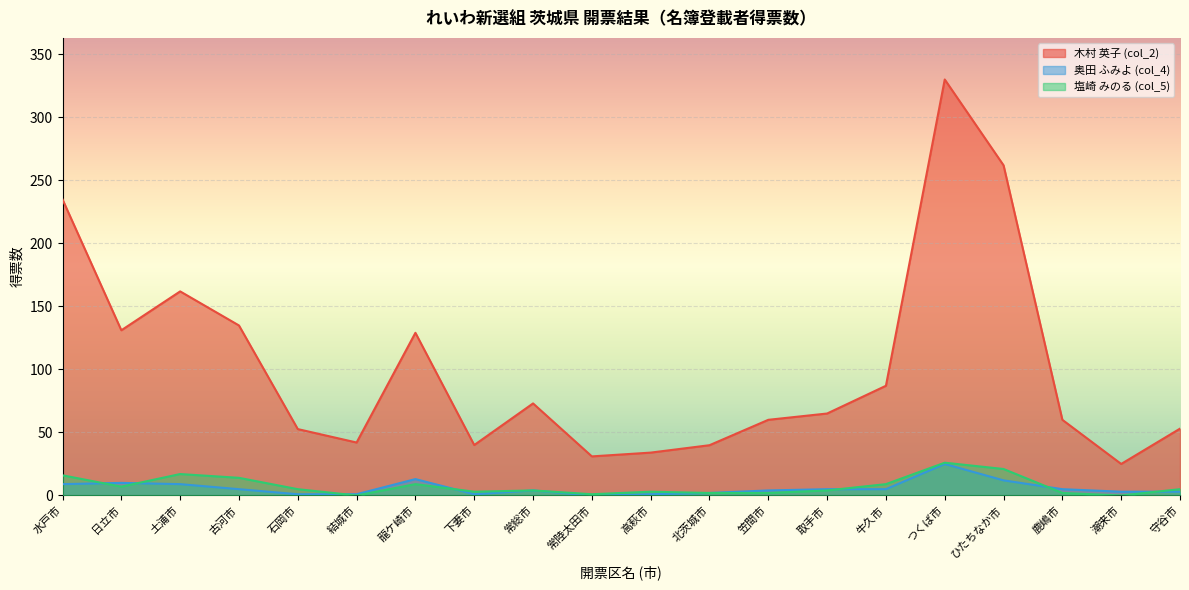

Between 下妻市 and 牛久市, which is larger?

牛久市